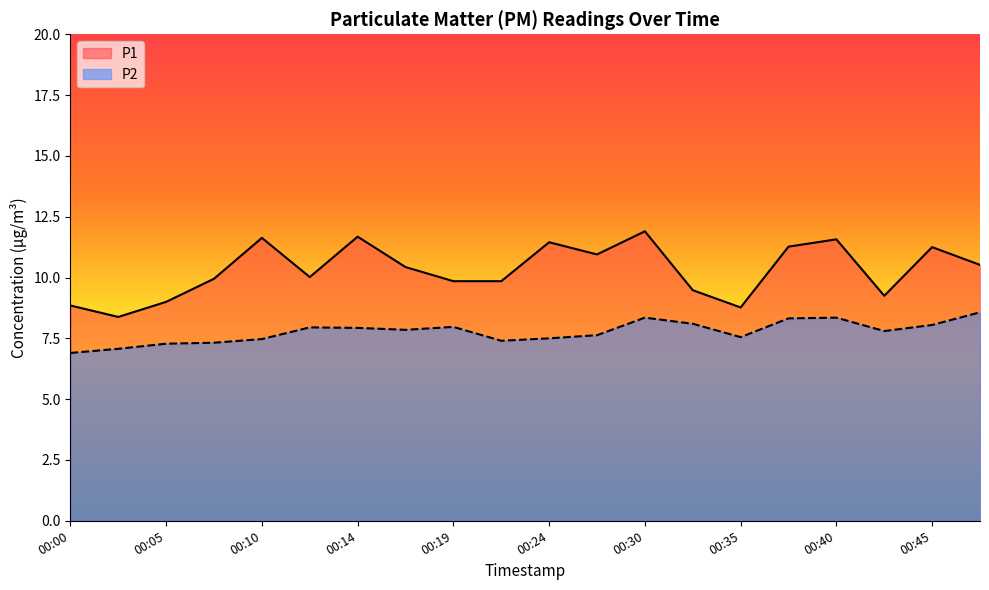

True or false: P1 and P2 cross at least once.

False